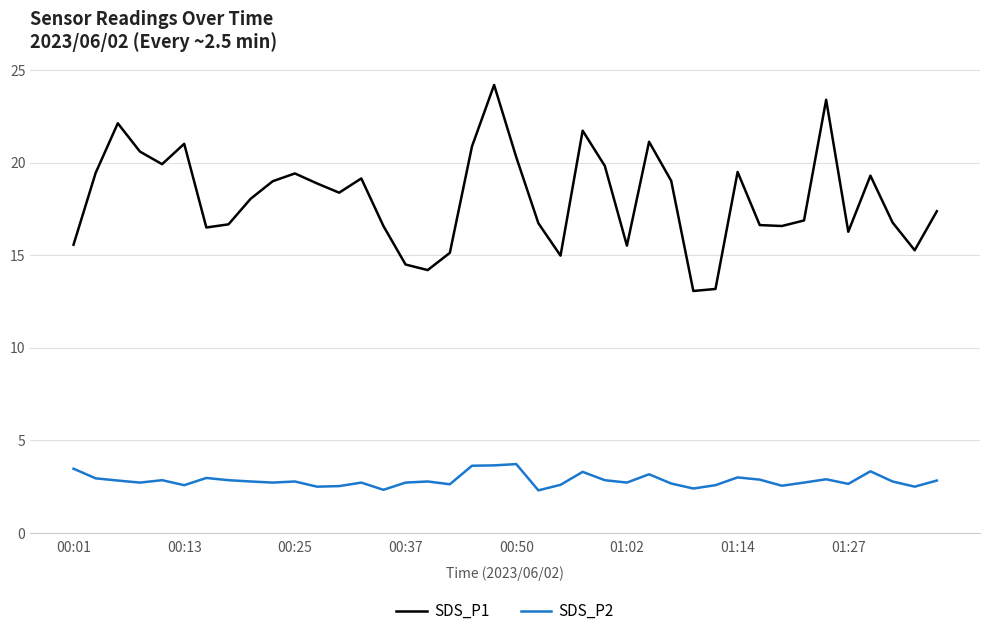

What is the greatest value displayed?

24.2